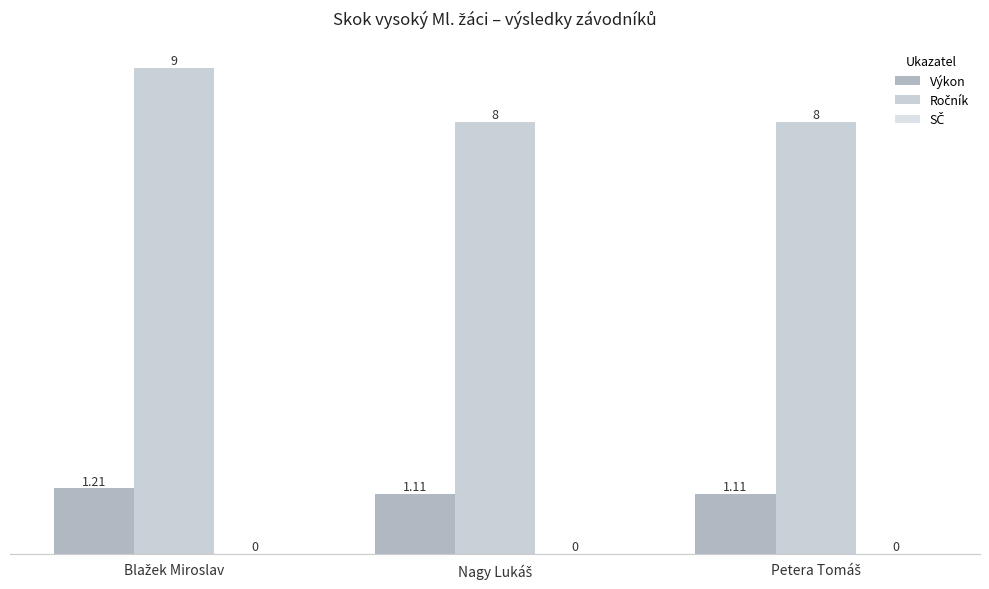

Between Blažek Miroslav and Petera Tomáš, which is larger?

Blažek Miroslav